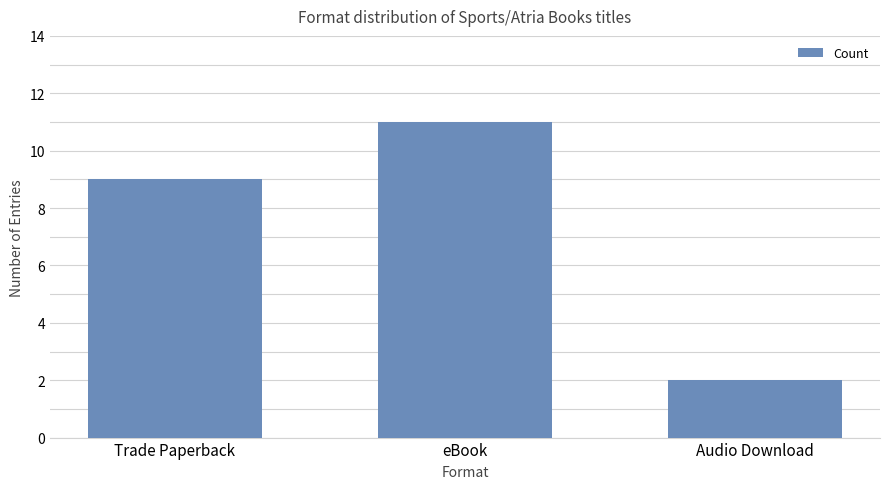

Approximately how many times larger is the value at Trade Paperback compared to Audio Download?

4.5